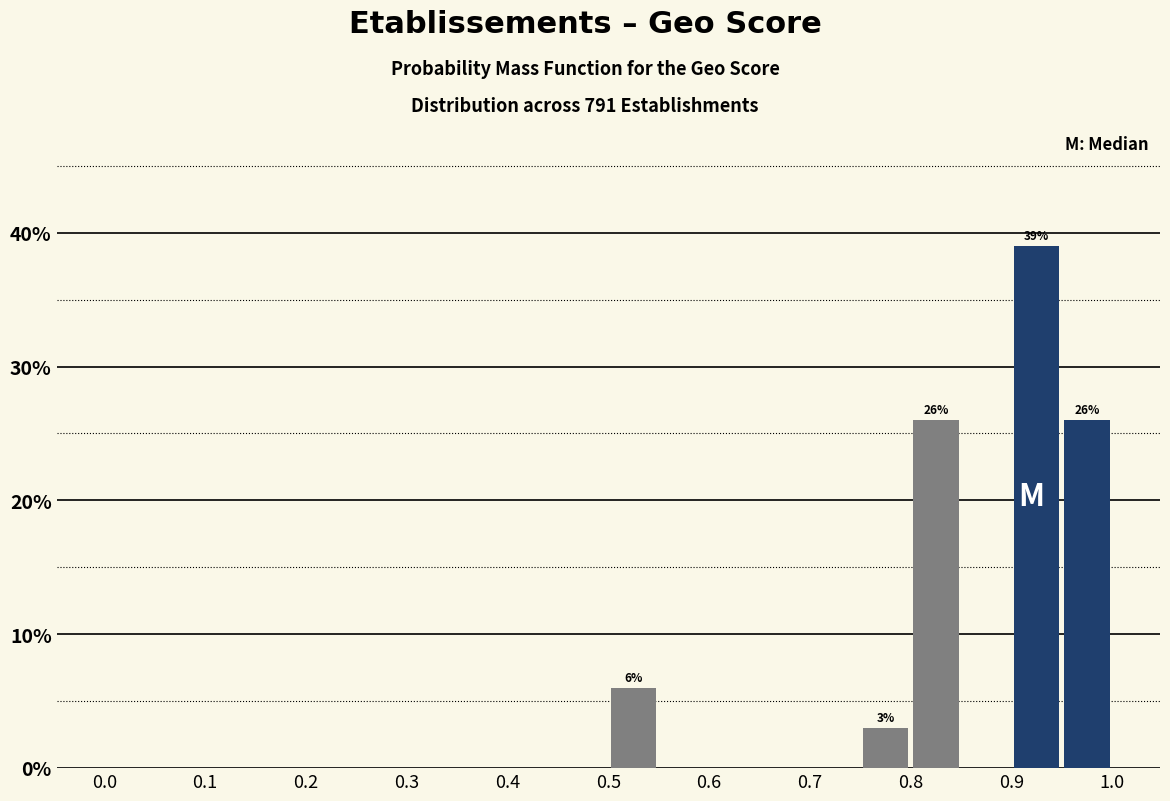

Over which range of the x-axis is the bar tallest?

0.90 to 0.95